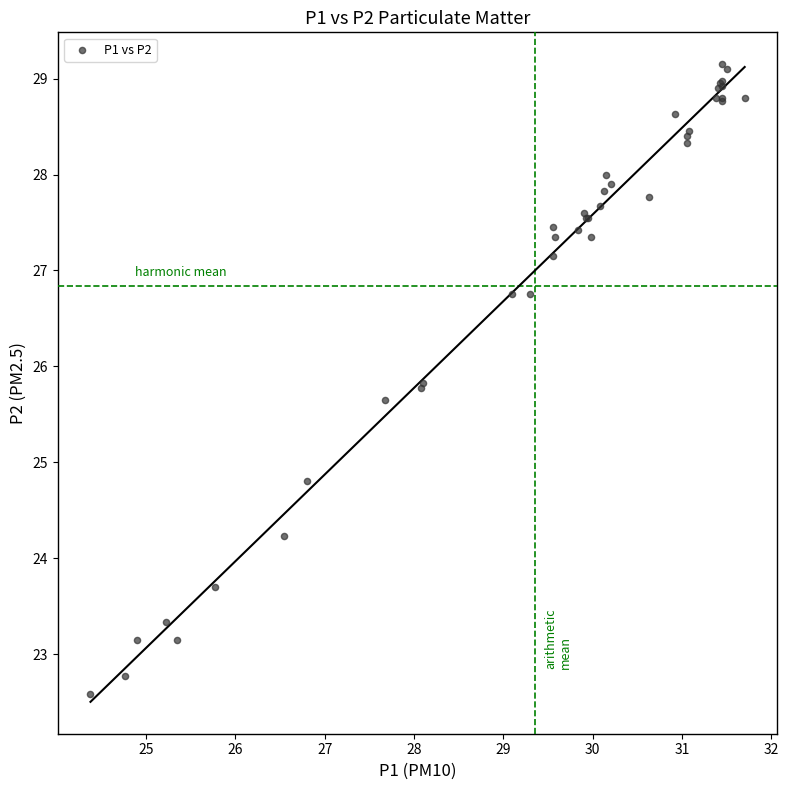

What Y value in the scatter plot is closest to 25?

24.8